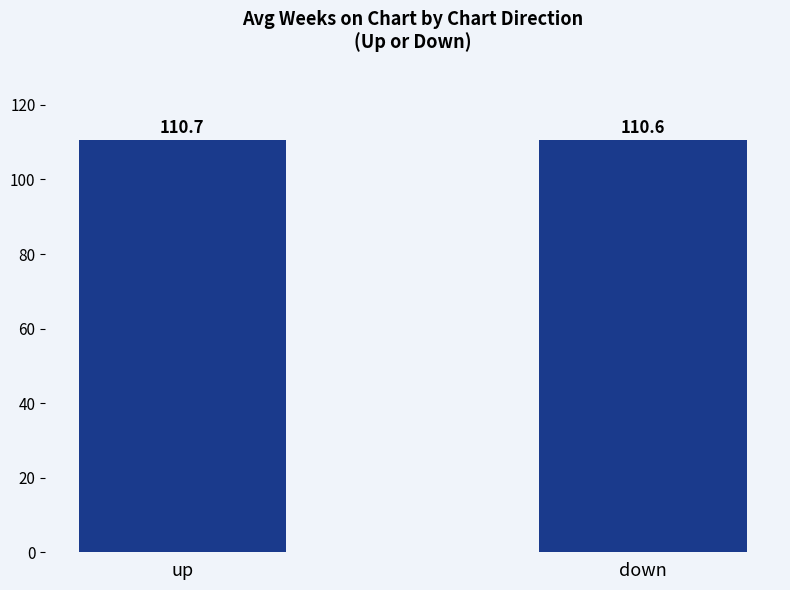

What is the ratio of the value at up to the value at down?

1.0